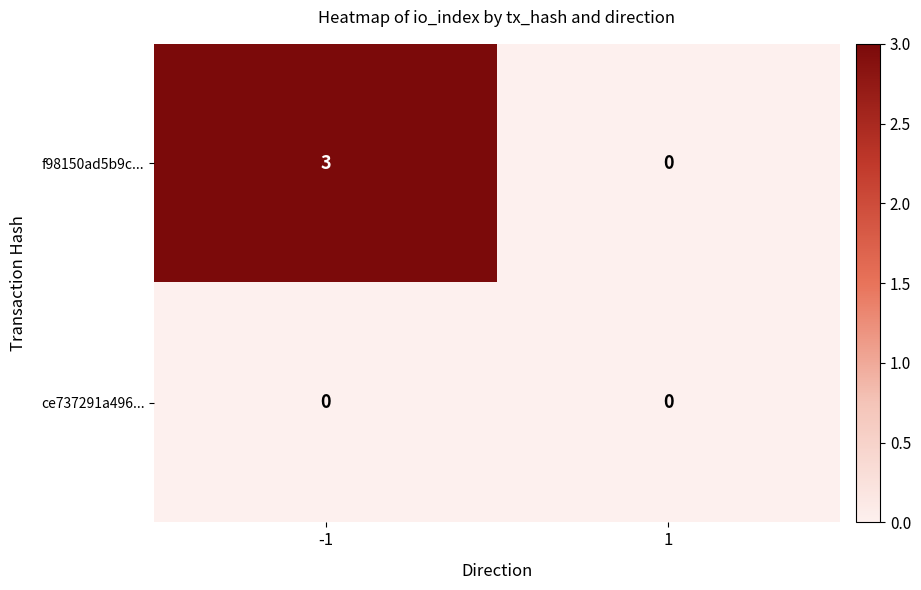

What is the difference between the f98150ad5b9c... values at -1 and 1?

3